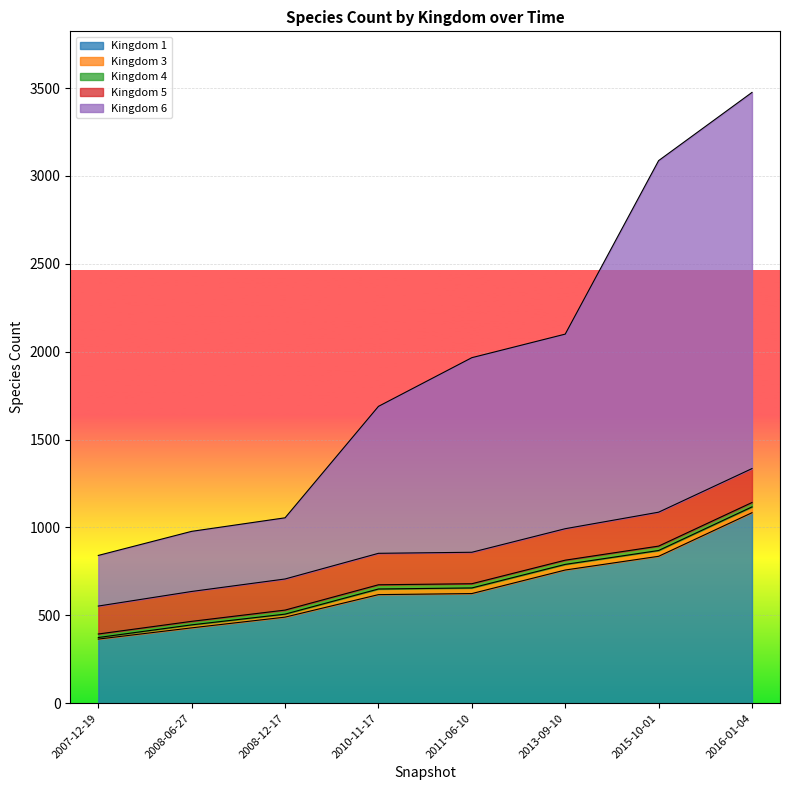

Which has a higher value, 2013-09-10 or 2008-12-17?

2013-09-10